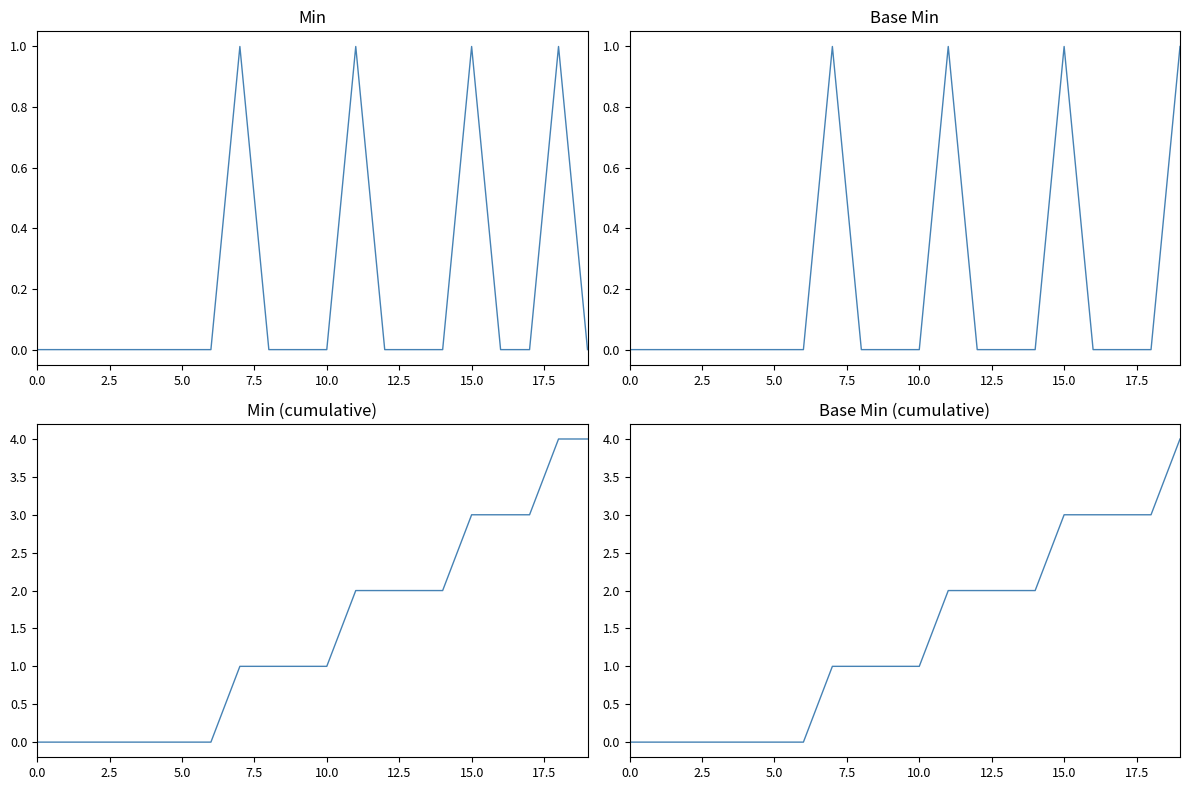

What position from the left is 17.5?

8